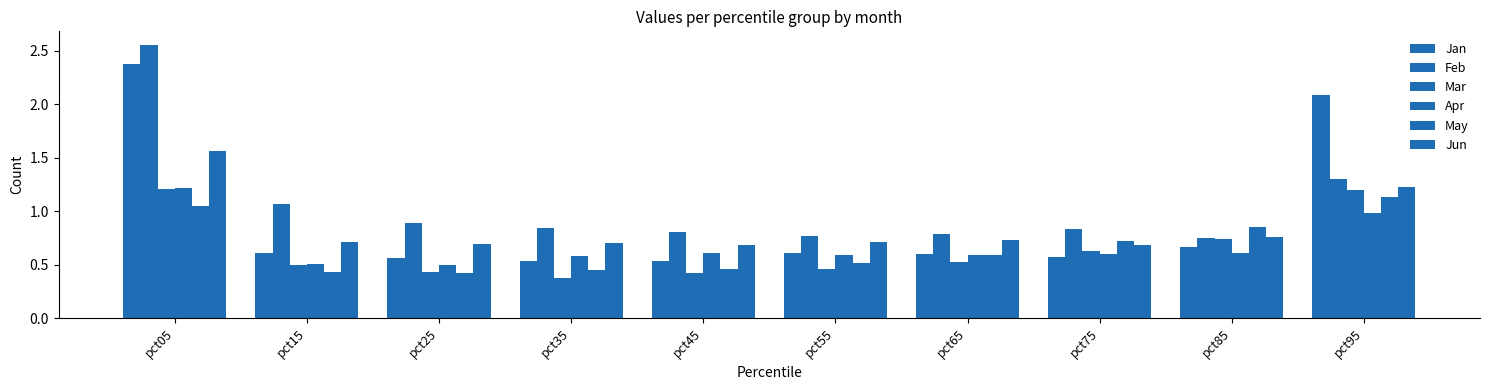

Between pct65 and pct35, which is larger?

pct65